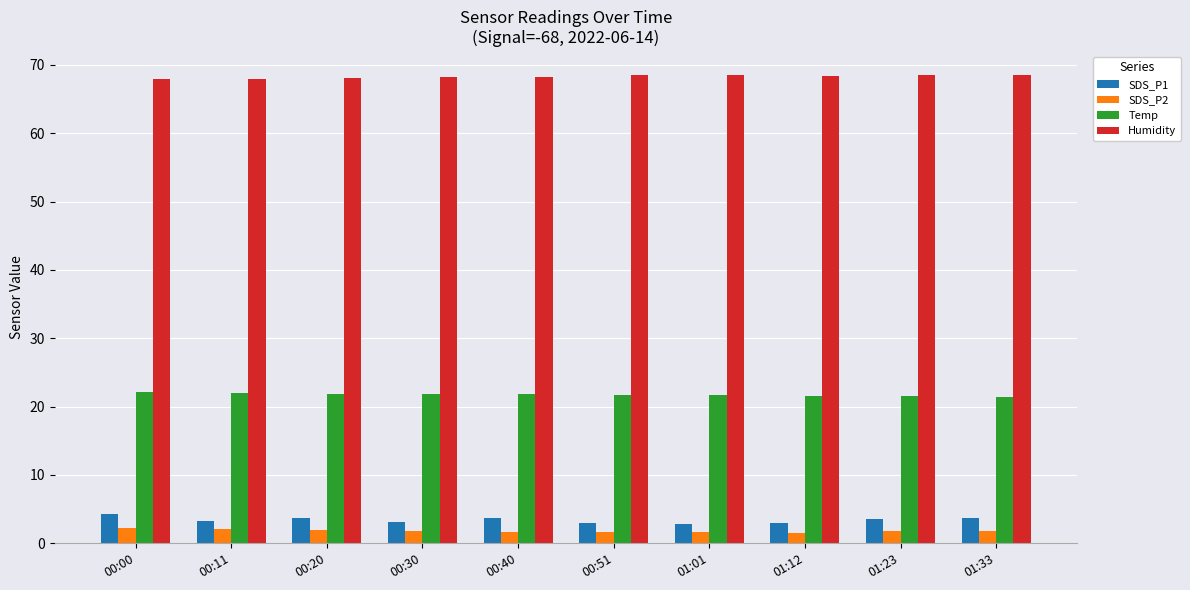

What is the minimum value for SDS_P2?

1.6